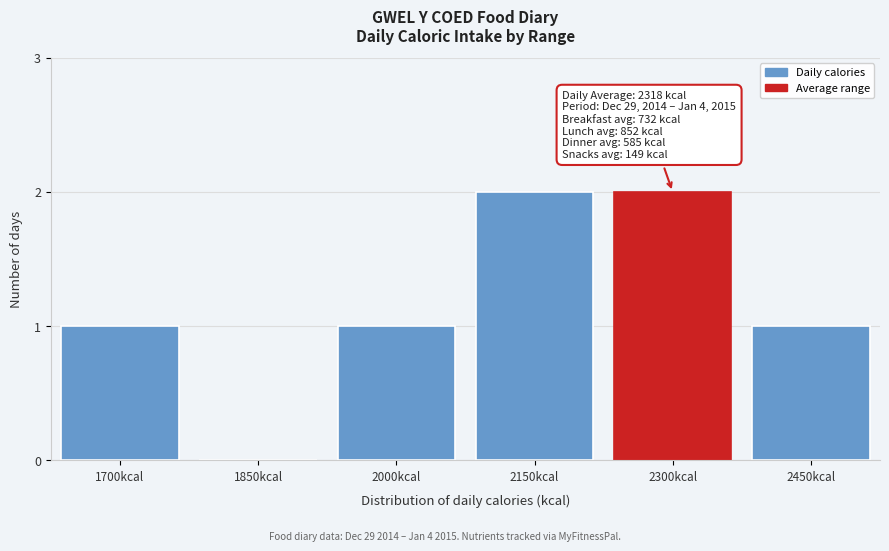

Reading right to left, extract all data points from this chart.

2450kcal=1	2300kcal=2	2150kcal=2	2000kcal=1	1850kcal=0	1700kcal=1